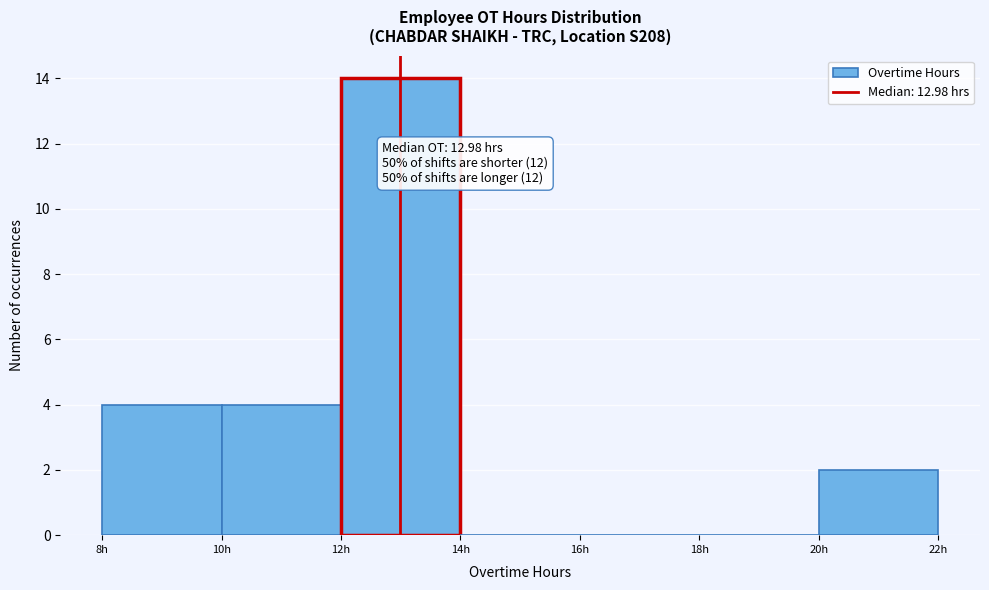

Over which range of the x-axis is the bar tallest?

12 to 14